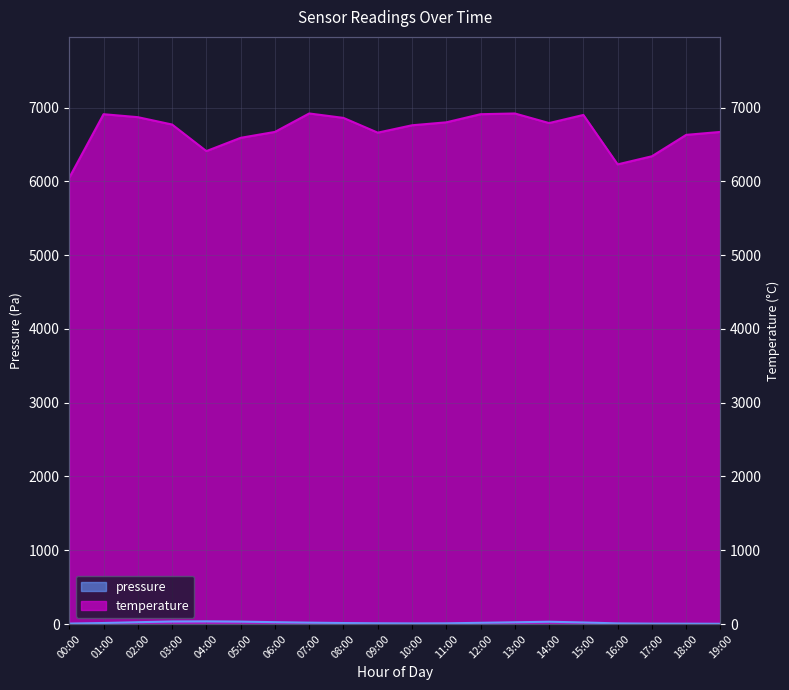

How many values in the pressure series exceed 16?

10